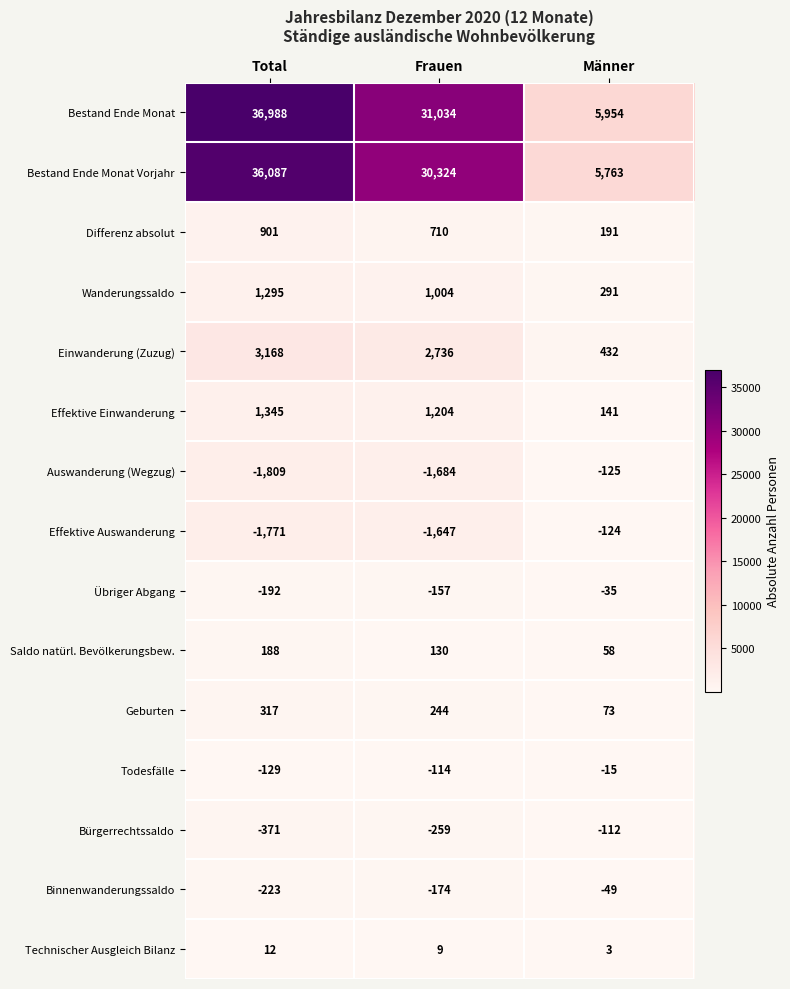

Rank the series at Total from highest to lowest value.

Bestand Ende Monat, Bestand Ende Monat Vorjahr, Einwanderung (Zuzug), Effektive Einwanderung, Wanderungssaldo, Differenz absolut, Geburten, Saldo natürl. Bevölkerungsbew., Technischer Ausgleich Bilanz, Todesfälle, Übriger Abgang, Binnenwanderungssaldo, Bürgerrechtssaldo, Effektive Auswanderung, Auswanderung (Wegzug)